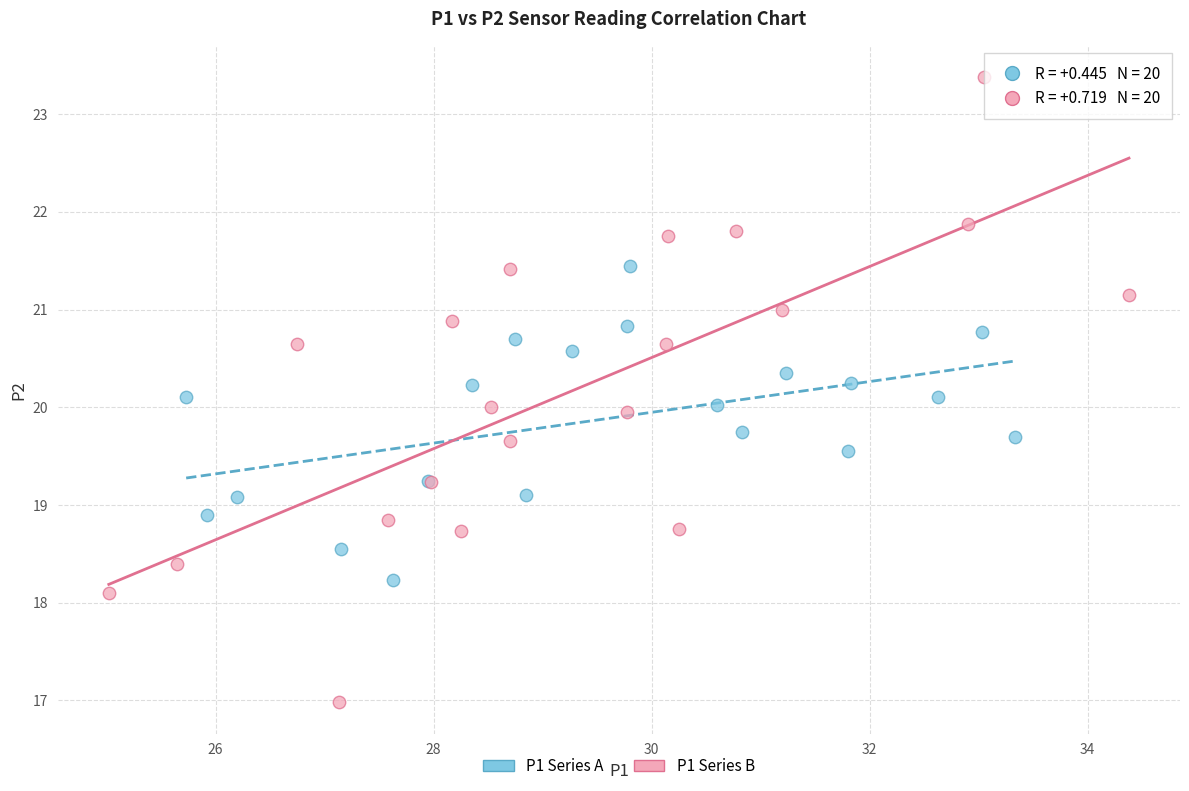

Which series reaches the maximum Y coordinate?

P1 Series B